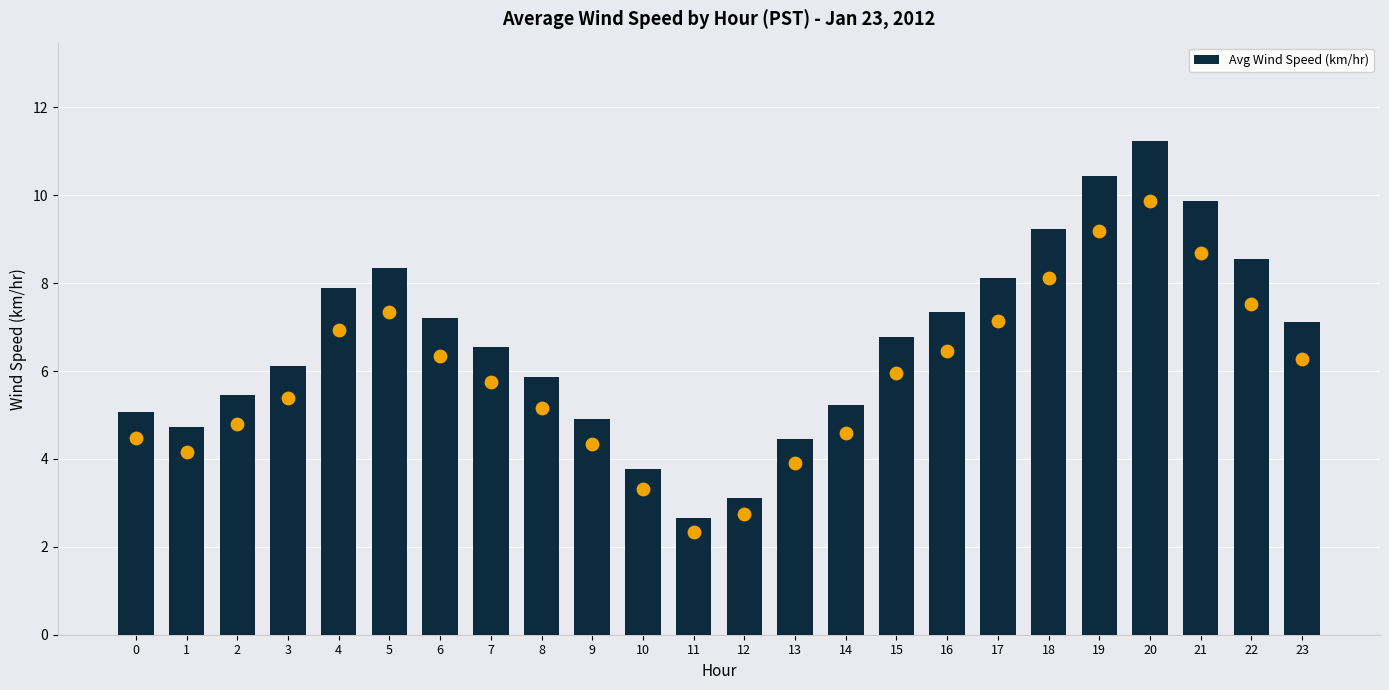

What is the change in value from 0 to 18?

+4.2